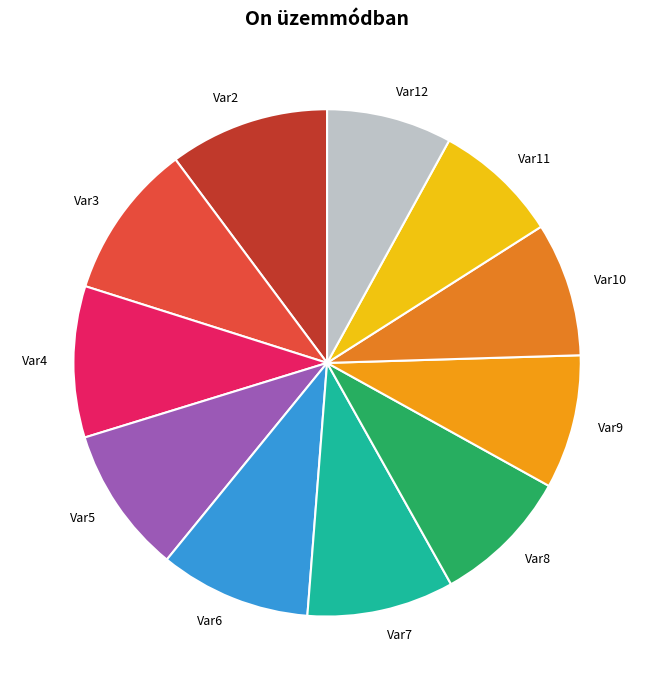

Do Var2 and Var3 together represent more than half of the pie?

No